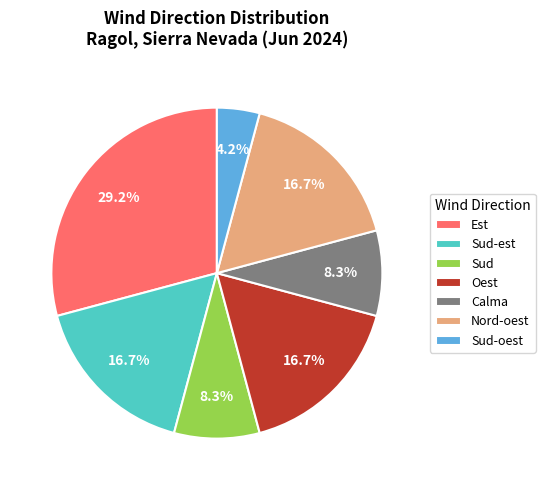

Do Sud-est and Est together represent more than half of the pie?

No